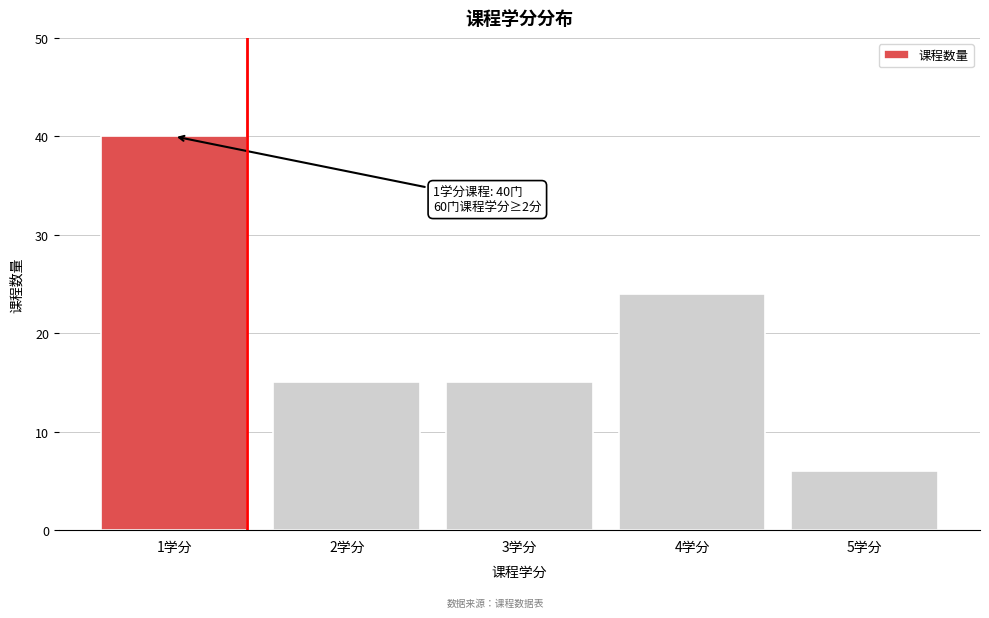

Reading left to right, extract all data points from this chart.

40	15	15	24	6